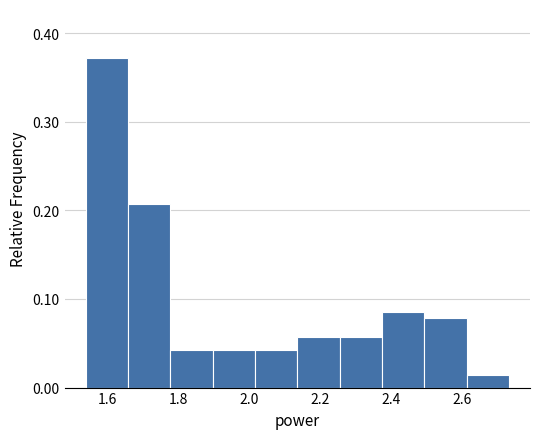

Reading left to right, transcribe this chart: for each bar, give the range it covers on the x-axis and its height. Neither the bar edges nor the heights are printed on the chart, so give them approximately, as read against the axes.

1.54 to 1.66: 0.37
1.66 to 1.78: 0.21
1.78 to 1.90: 0.04
1.90 to 2.02: 0.04
2.02 to 2.14: 0.04
2.14 to 2.26: 0.06
2.26 to 2.38: 0.06
2.38 to 2.50: 0.09
2.50 to 2.62: 0.08
2.62 to 2.74: 0.01